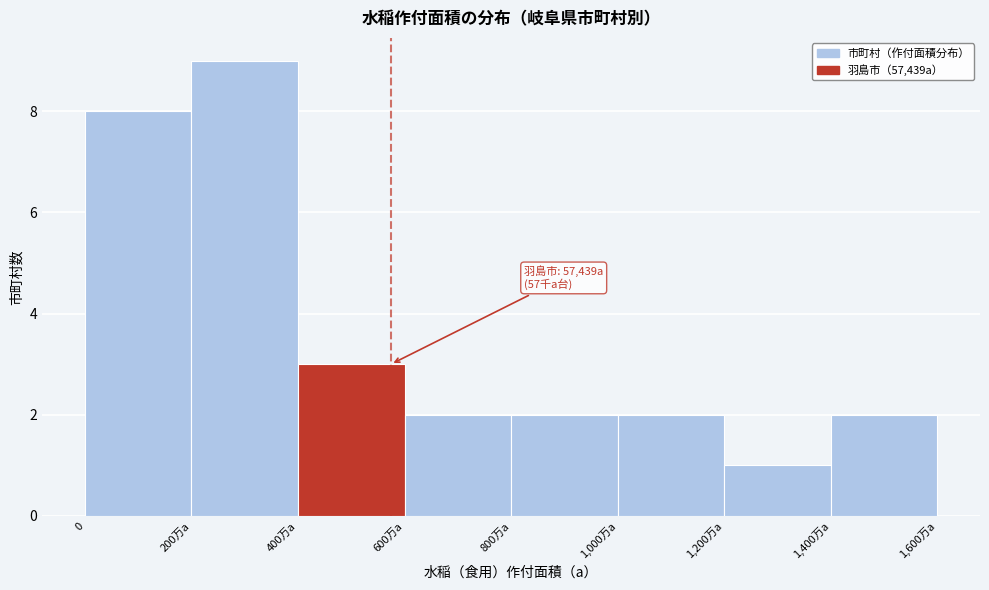

Reading right to left, list all the values displayed in this chart.

2	1	2	2	2	3	9	8